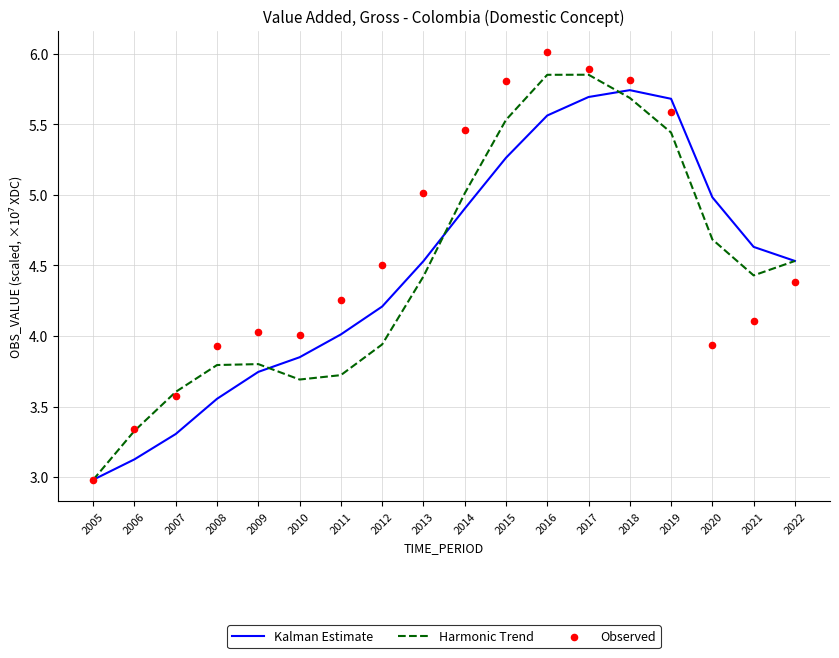

At which category is the sum across all series the highest?

2017